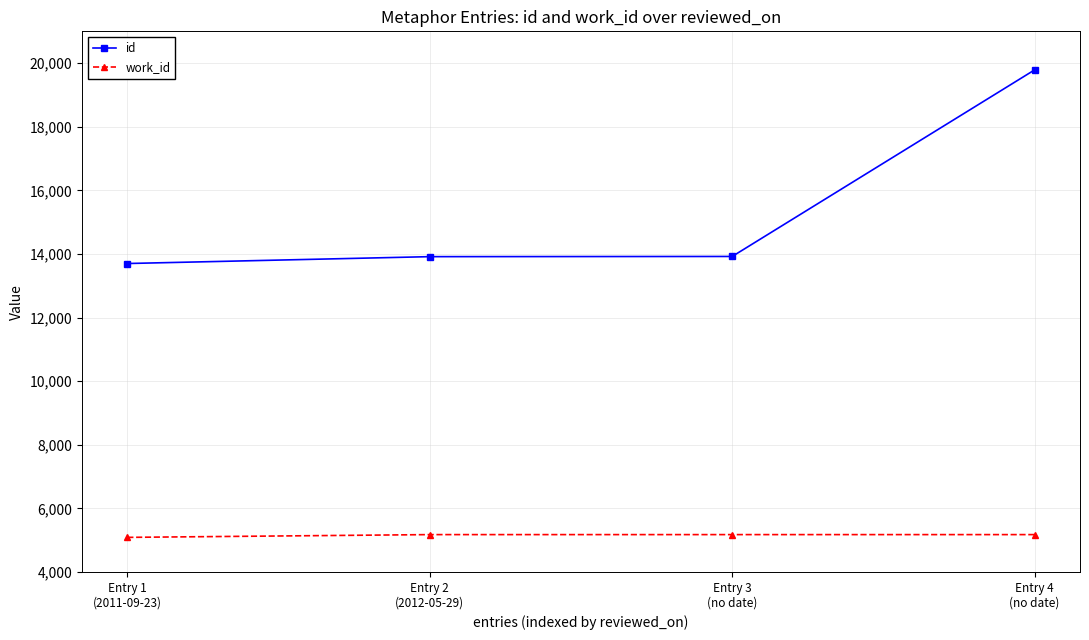

List the series in order of their overall mean, lowest first.

work_id, id